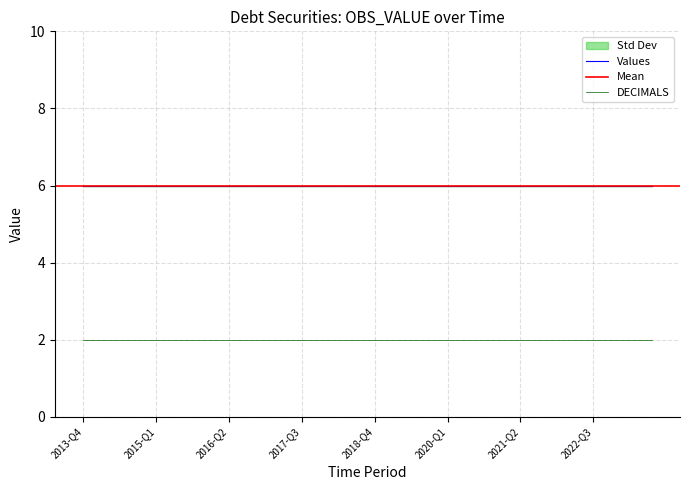

True or false: Values has more than 0 interior local peaks.

False